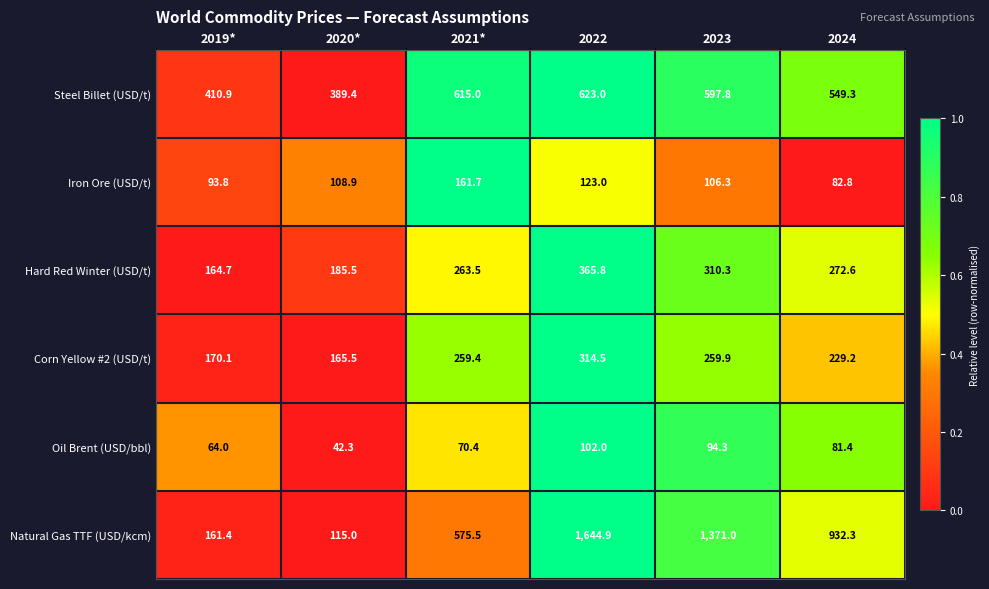

How many data points does each series have?

6